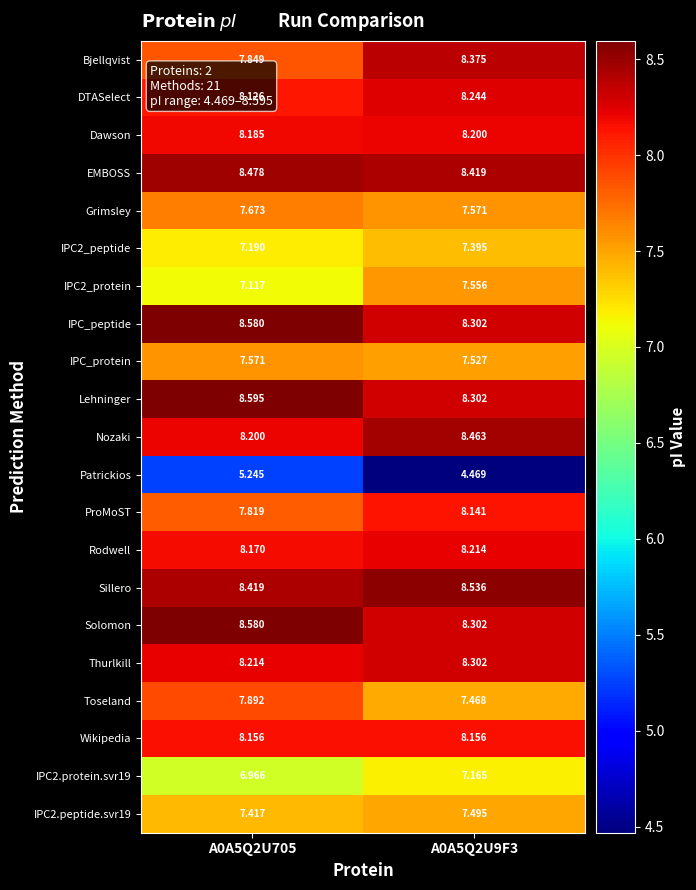

Between A0A5Q2U705 and A0A5Q2U9F3, which series saw the biggest shift?

Patrickios